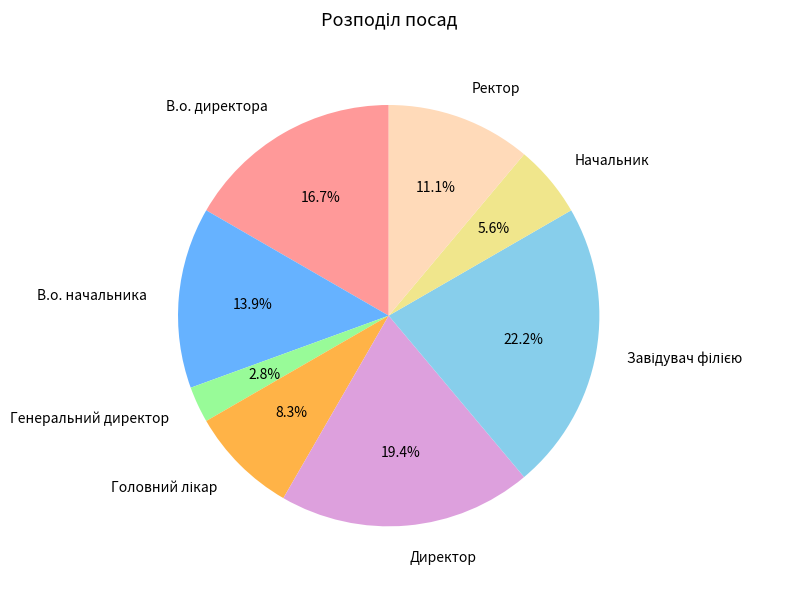

How much of the chart is everything except В.о. директора?

83.3%